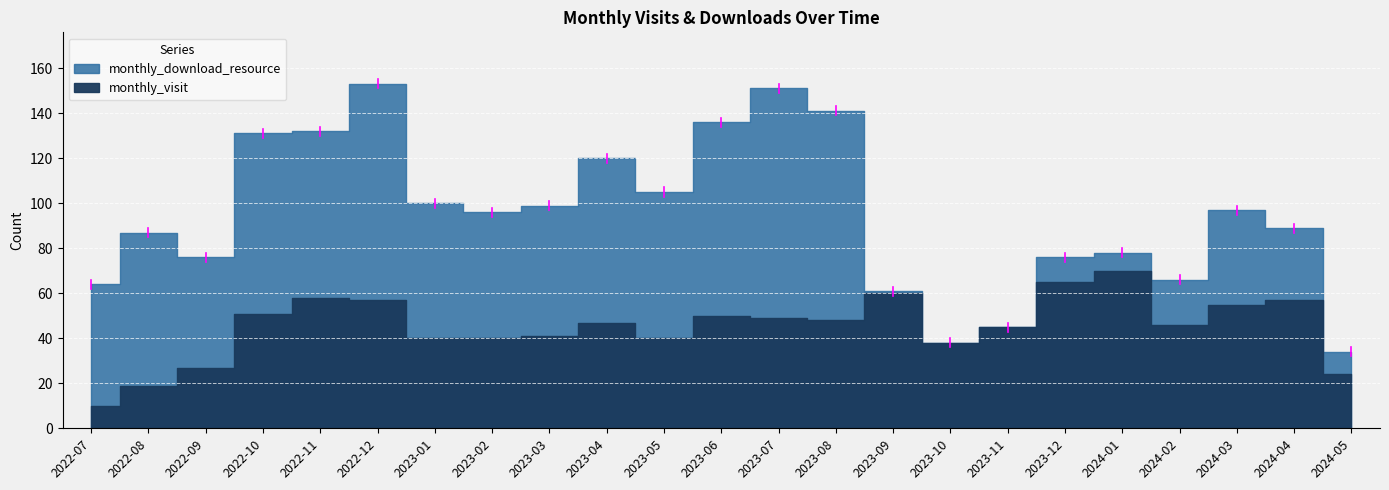

How many data points in monthly_download_resource are less than 56?

11